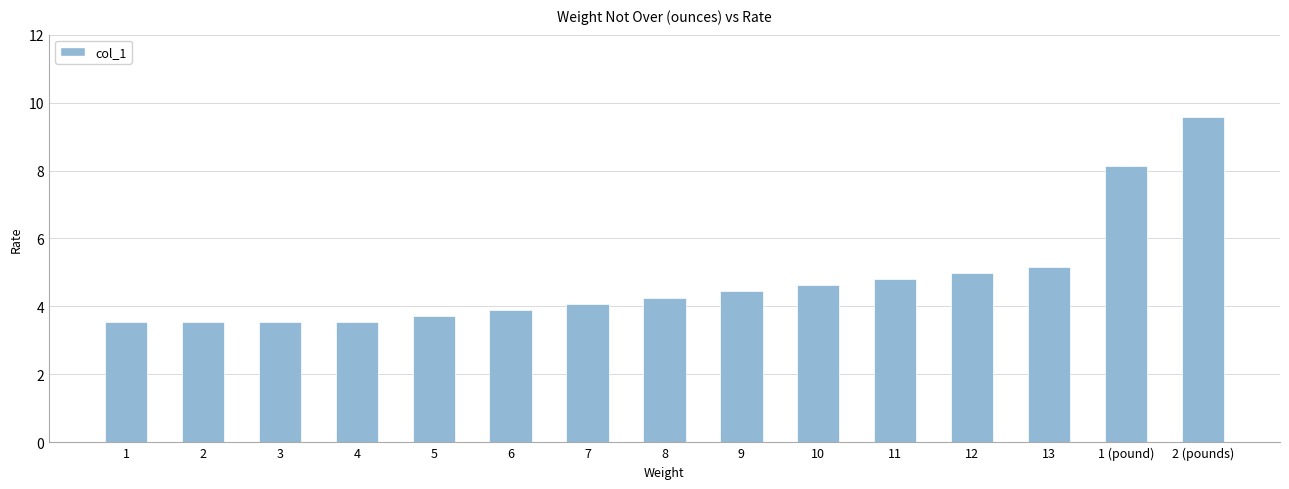

What is the sum of the values at 2 and 1 (pound)?

11.7